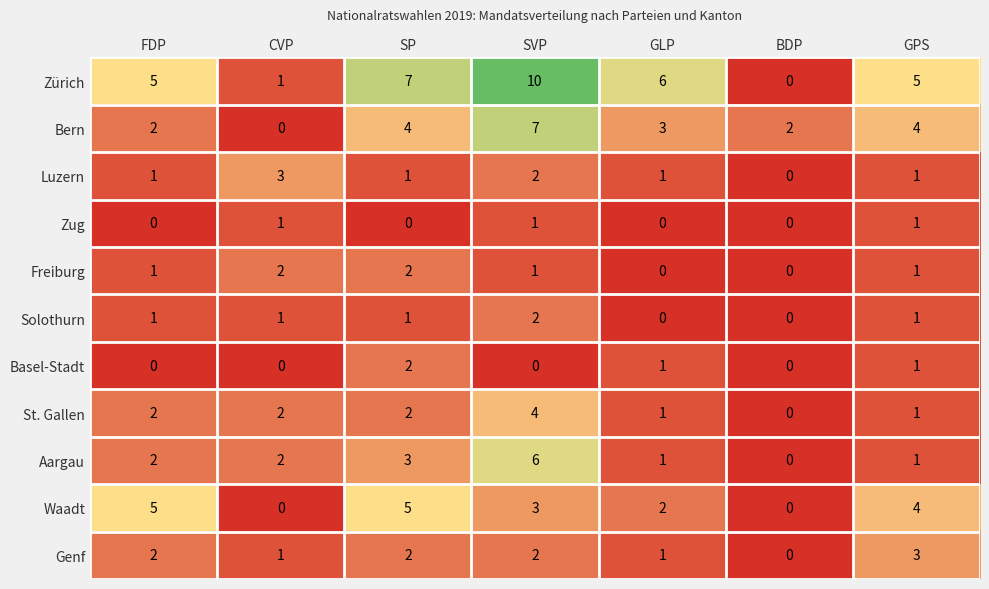

Count the Aargau values in the range 1 to 3.

5